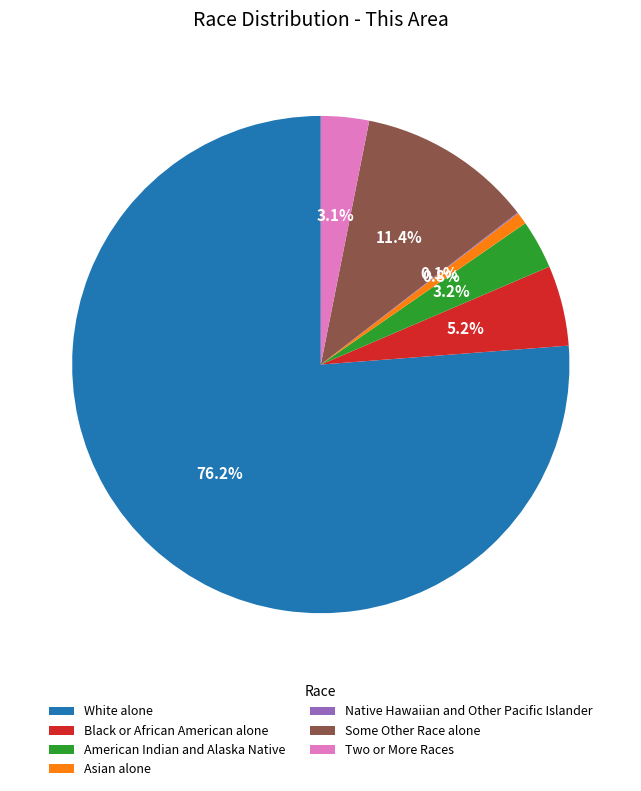

Between American Indian and Alaska Native and Some Other Race alone, which is larger?

Some Other Race alone